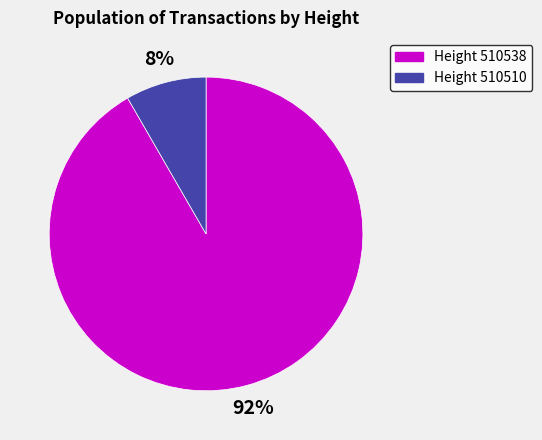

Is there a majority slice in this chart?

Yes